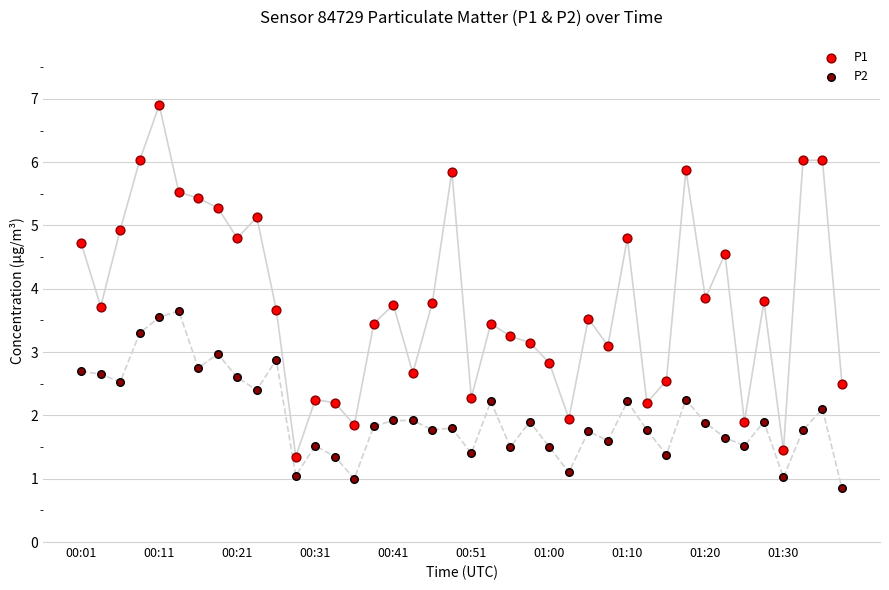

What are all the series names shown in the legend?

P1, P2